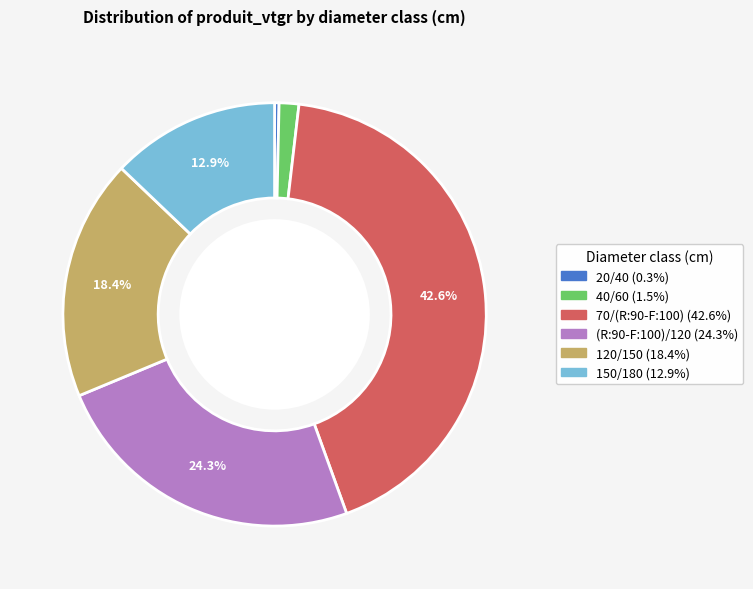

Is 120/150 the majority of the pie?

No